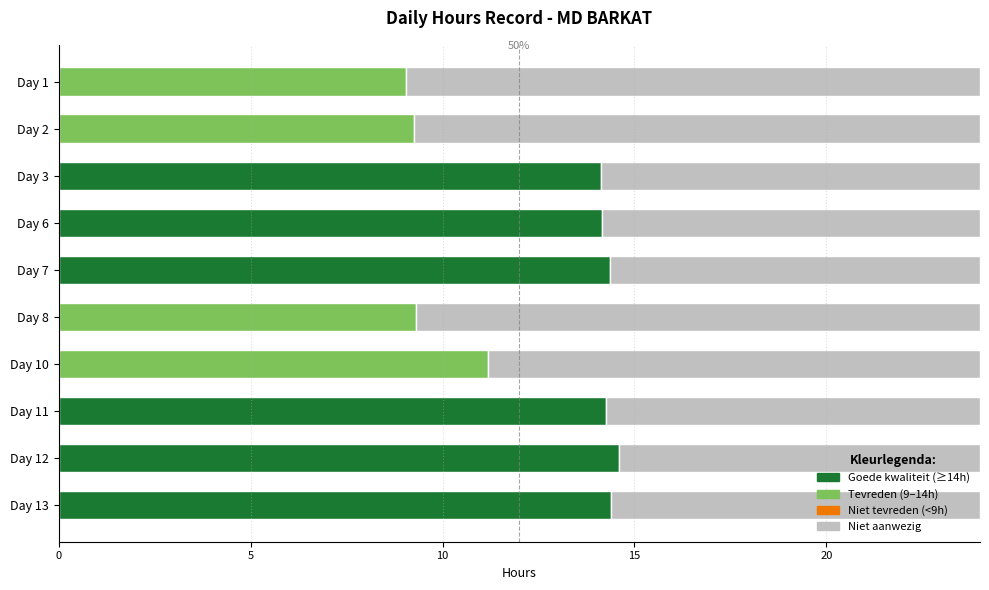

What is the minimum value shown in the chart?

9.1